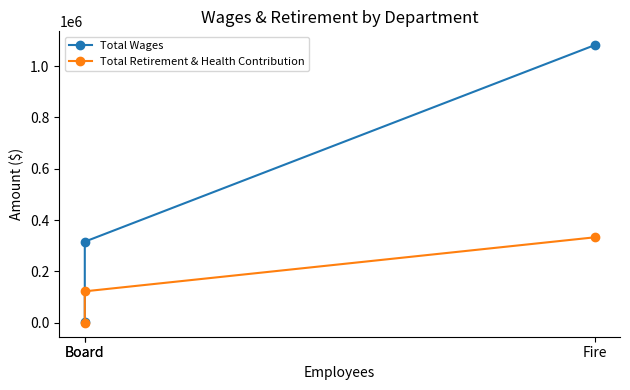

The value of Total Retirement & Health Contribution at Board is 179542. True or false?

False